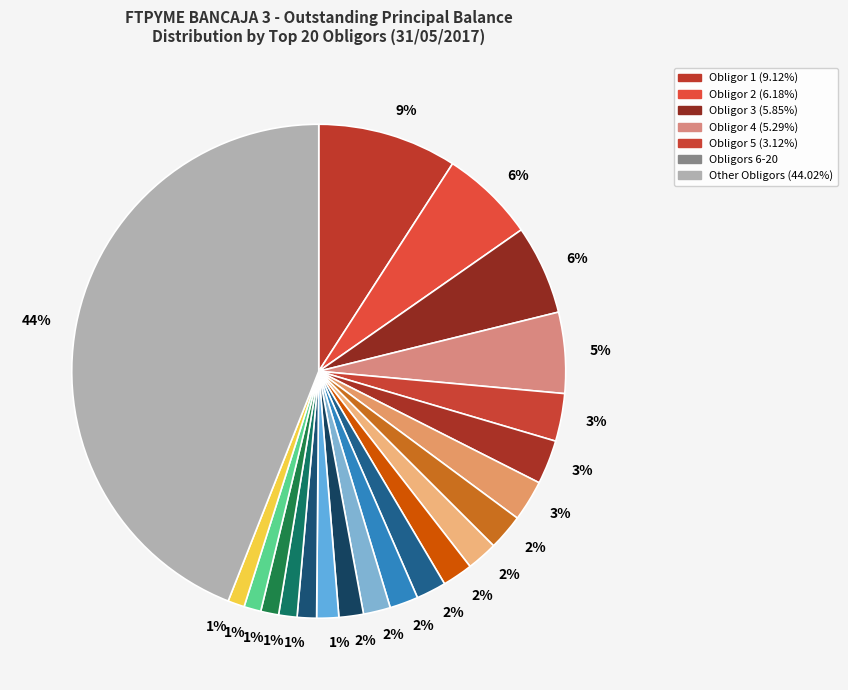

Count the number of slices in the pie.

21